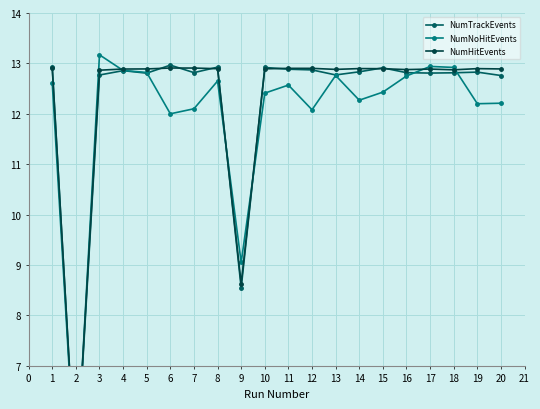

Which series has the largest range (max minus min)?

NumNoHitEvents